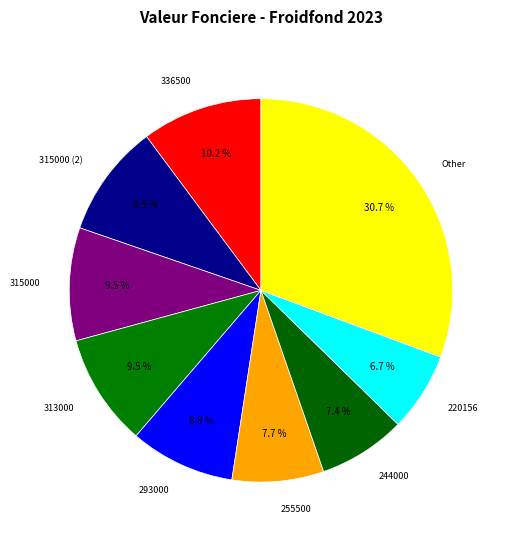

How many segments does this pie chart have?

9